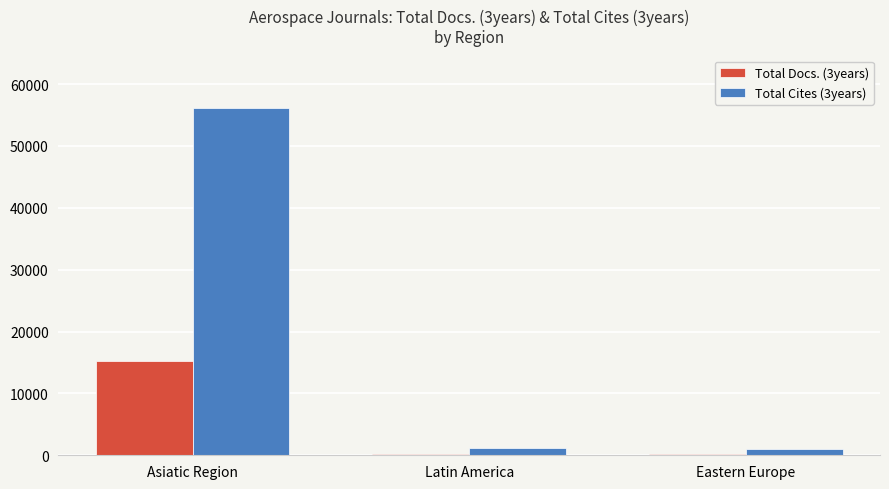

How many groups of bars are there?

3